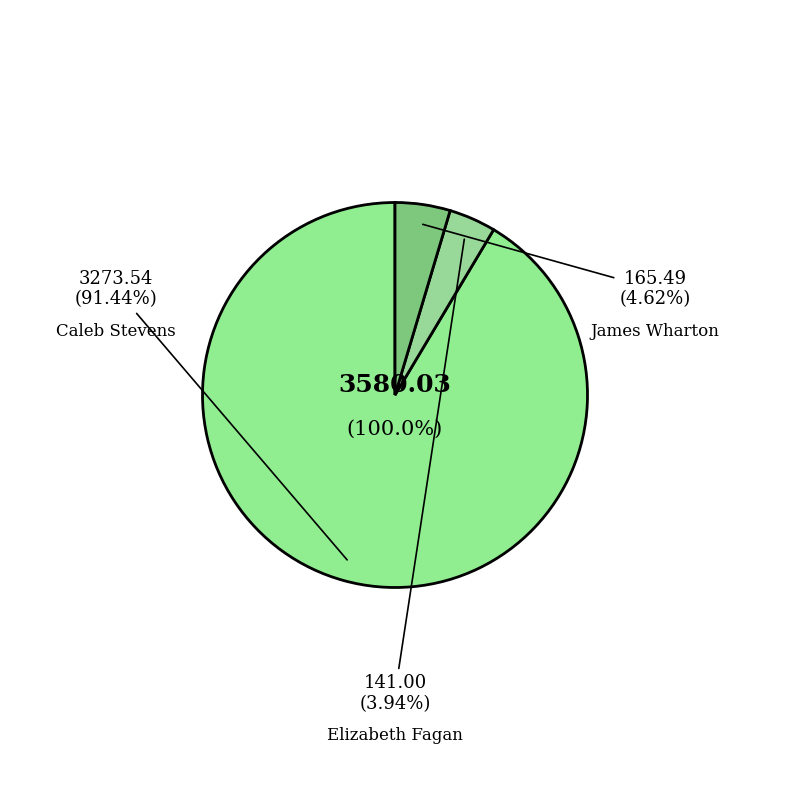

To the nearest percent, what is the difference between the Elizabeth Fagan and James Wharton slice percentages?

1%